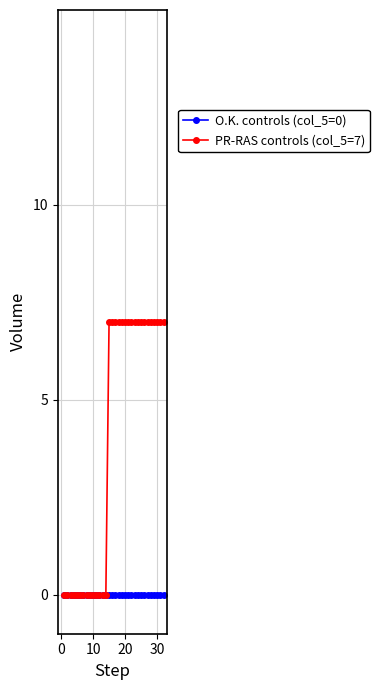

At how many categories does at least one series exceed 3?

18